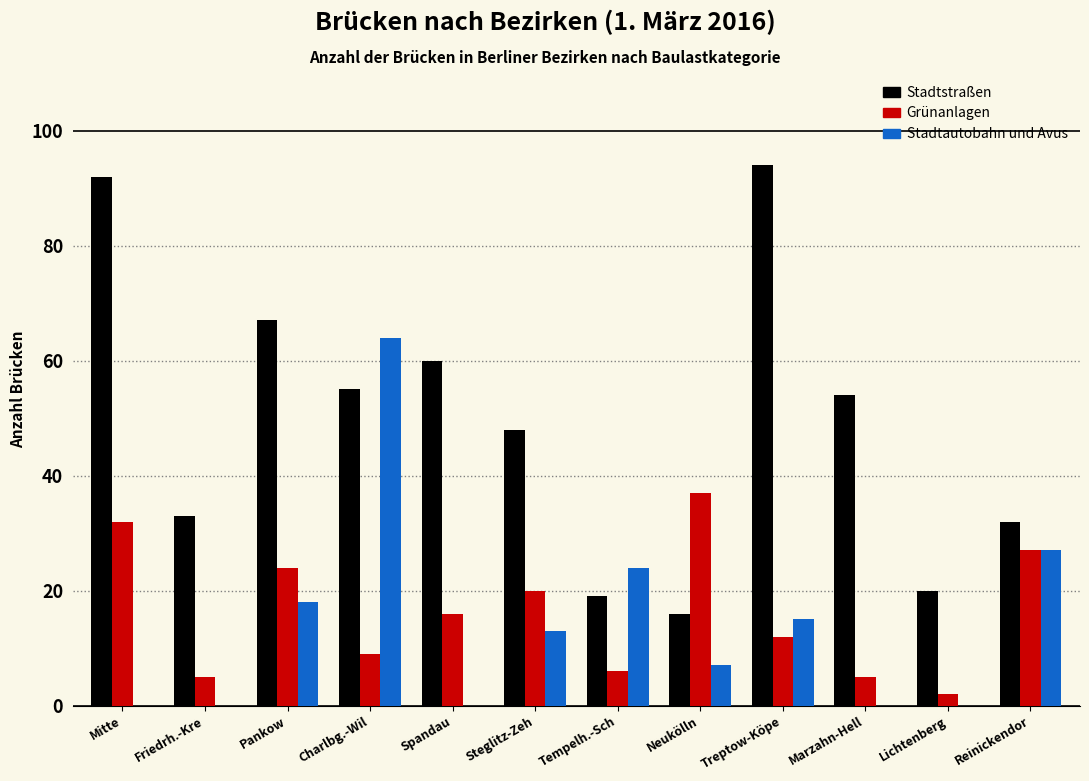

What is the sum of all Stadtautobahn und Avus values?

168